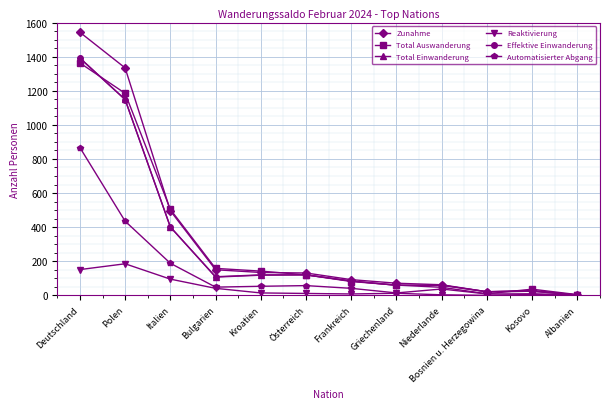

Count the number of data series in this chart.

6